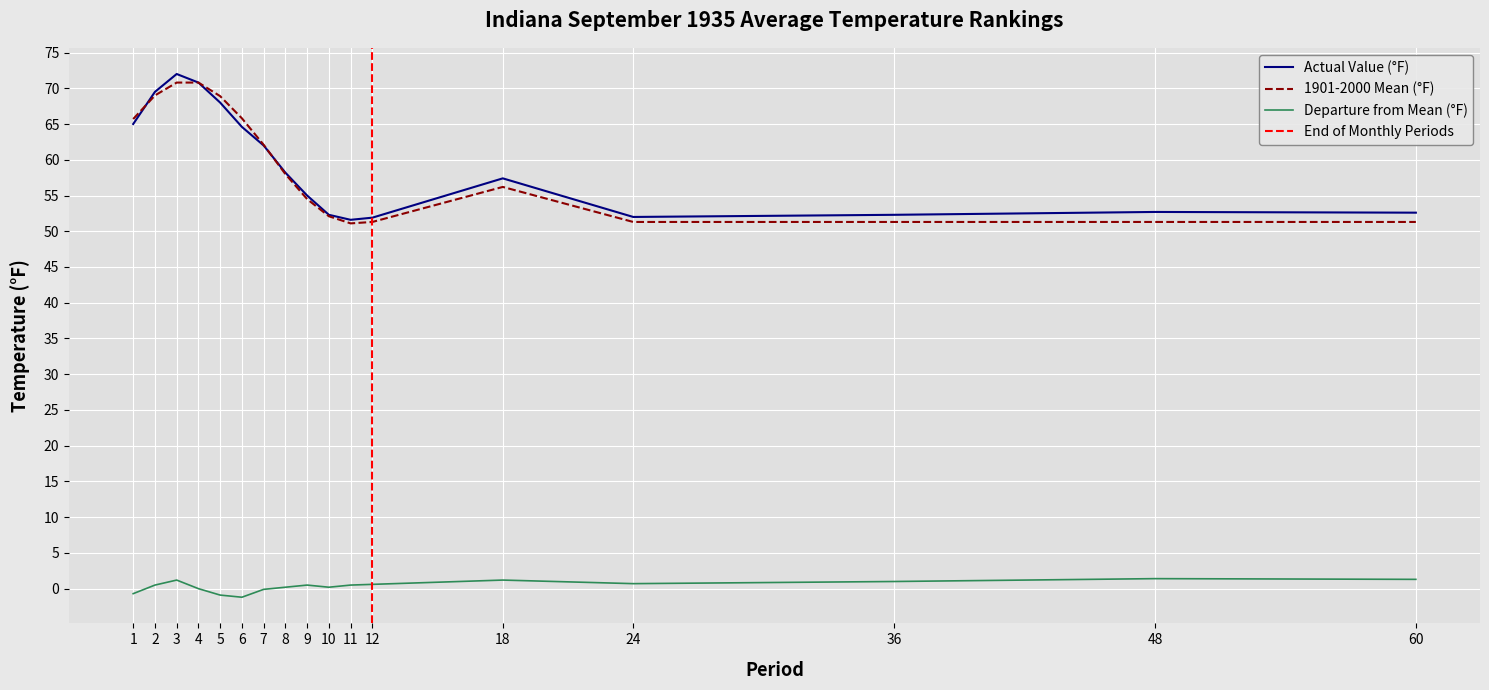

True or false: Actual Value (°F) has a value of 26.1 at 4.

False